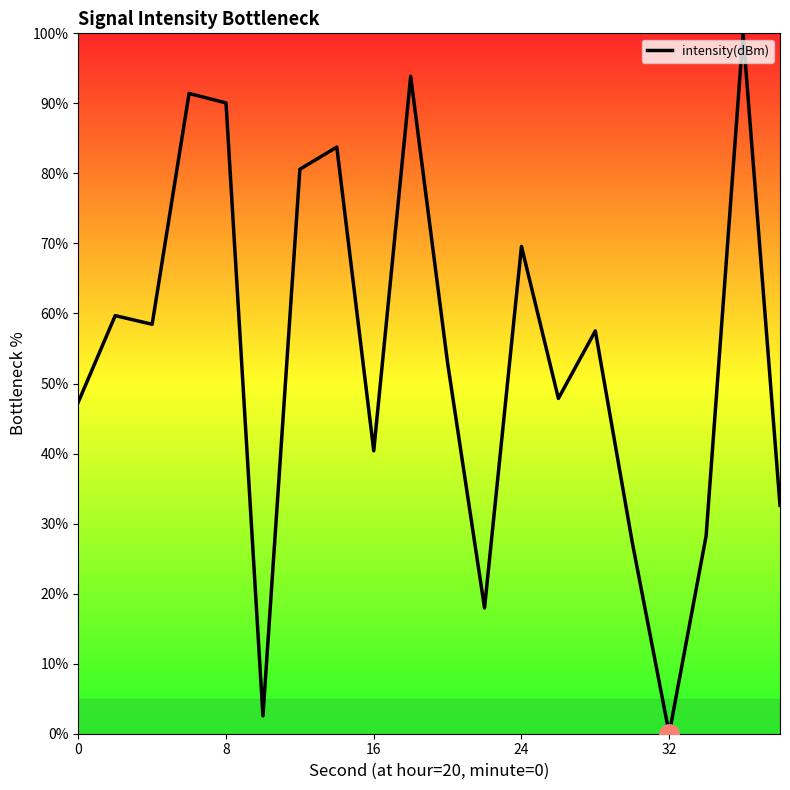

What is the maximum value shown in the chart?

100.0